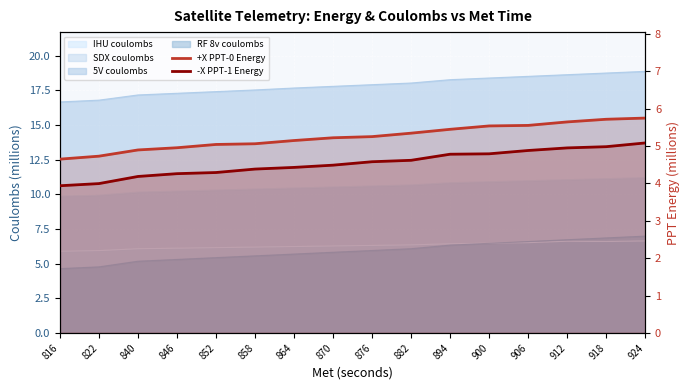

True or false: +X PPT-0 Energy and -X PPT-1 Energy cross at least once.

False